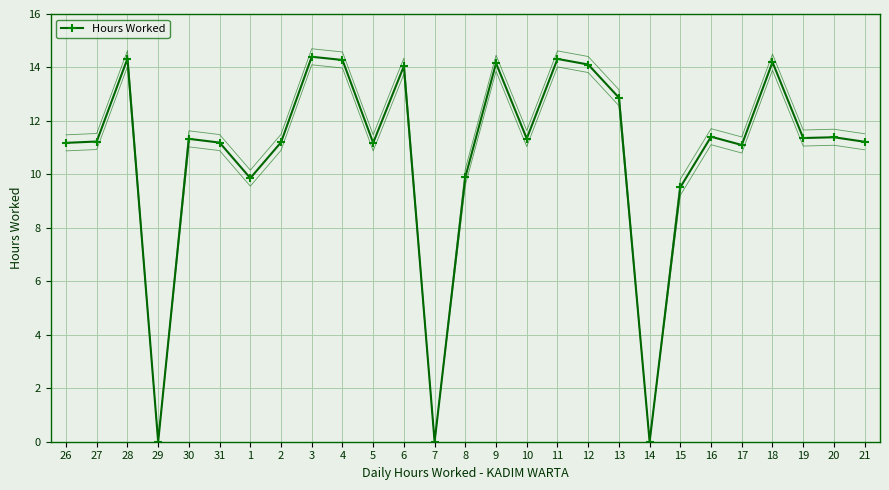

Reading right to left, extract all data points from this chart.

21=11.2	20=11.4	19=11.4	18=14.2	17=11.1	16=11.4	15=9.5	14=0.0	13=12.9	12=14.1	11=14.3	10=11.3	9=14.2	8=9.9	7=0.0	6=14.1	5=11.2	4=14.3	3=14.4	2=11.2	1=9.9	31=11.2	30=11.3	29=0.0	28=14.3	27=11.2	26=11.2